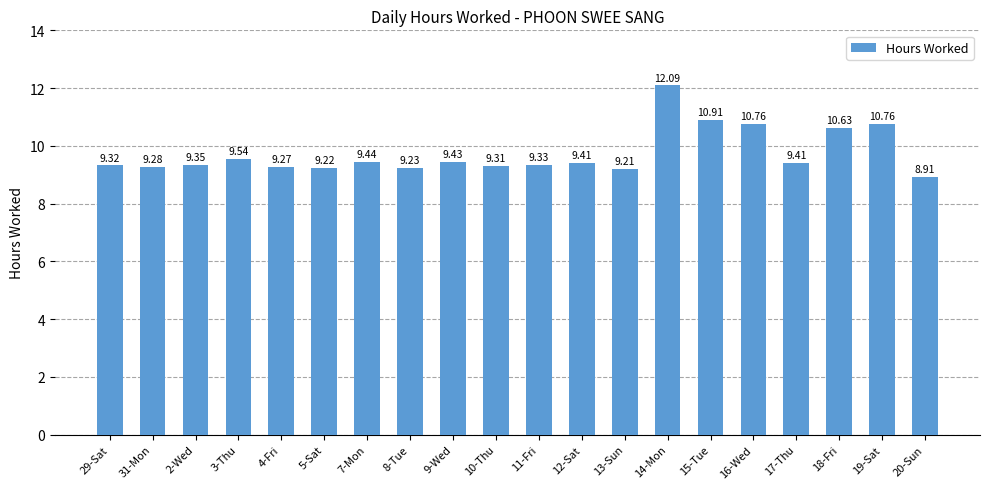

Approximately how many times larger is the value at 11-Fri compared to 5-Sat?

1.0